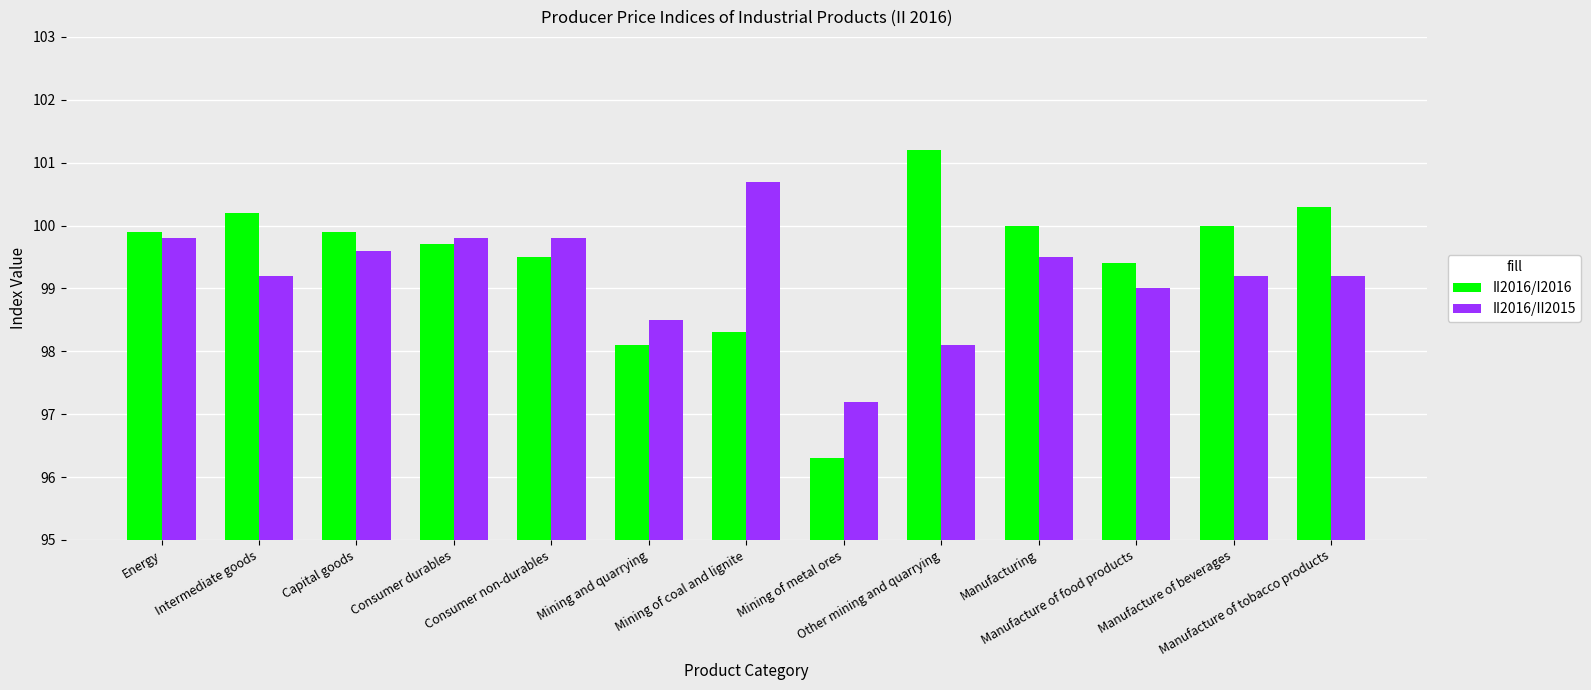

At Mining of metal ores, list the series in order from largest to smallest.

II2016/II2015, II2016/I2016